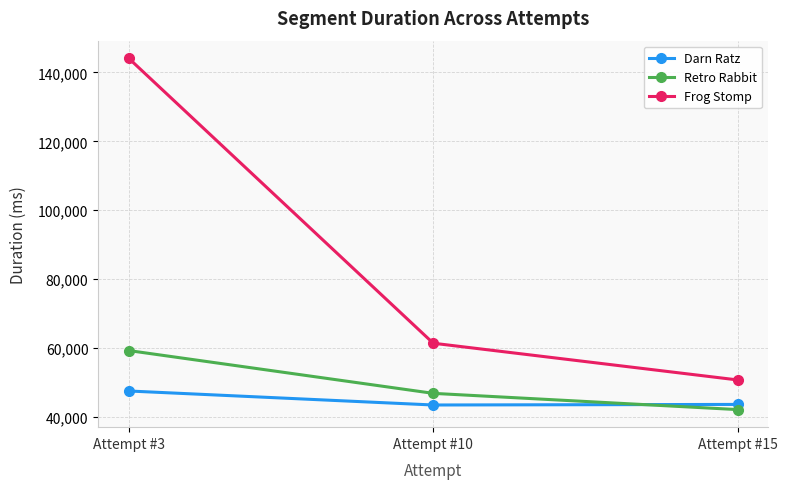

At how many categories does at least one series exceed 100973?

1